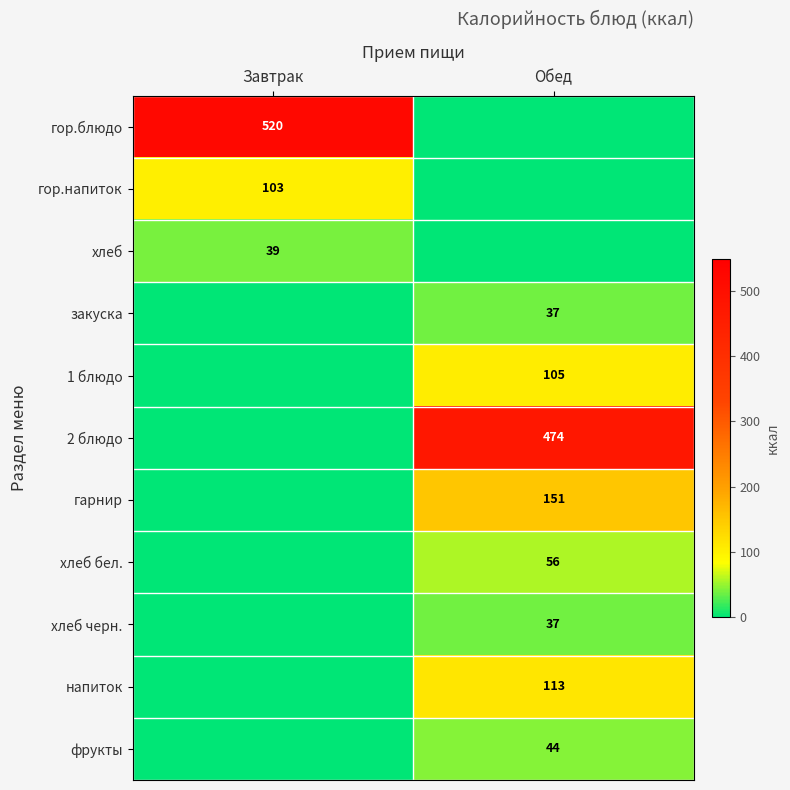

True or false: фрукты has a value of 68 at Обед.

False